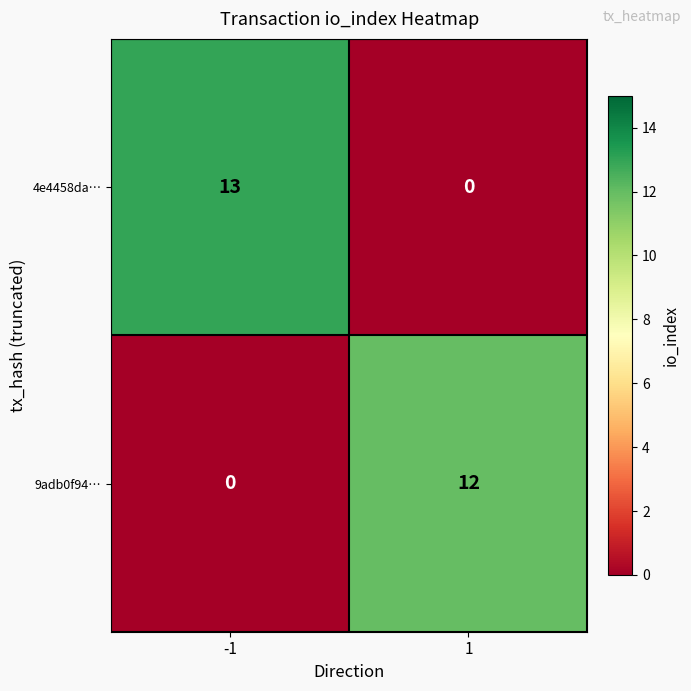

Which series has the widest spread of values?

4e4458da…